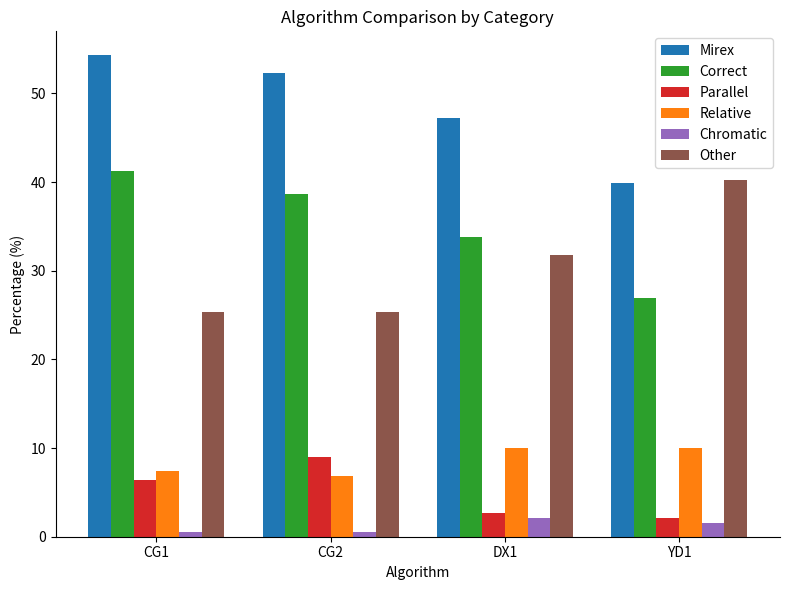

Where does the Relative series first go above 10?

DX1